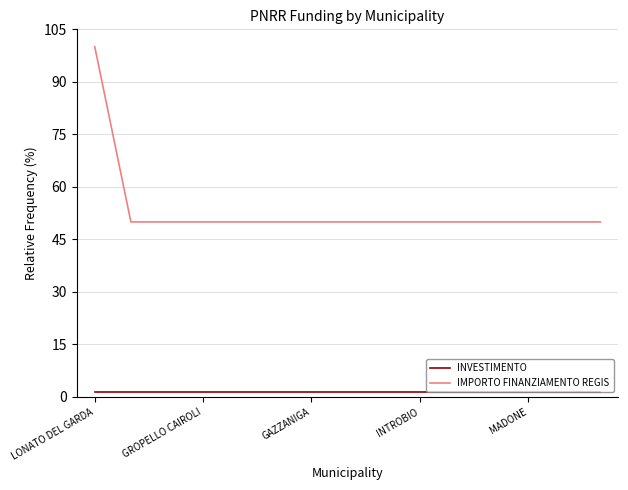

Reading right to left, extract all data points from this chart.

INVESTIMENTO: 1.3	1.3	1.3	1.3	1.3	1.3	1.3	1.3	1.3	1.3	1.3	1.3	1.3	1.3	1.3
IMPORTO FINANZIAMENTO REGIS: 50.0	50.0	50.0	50.0	50.0	50.0	50.0	50.0	50.0	50.0	50.0	50.0	50.0	50.0	100.0